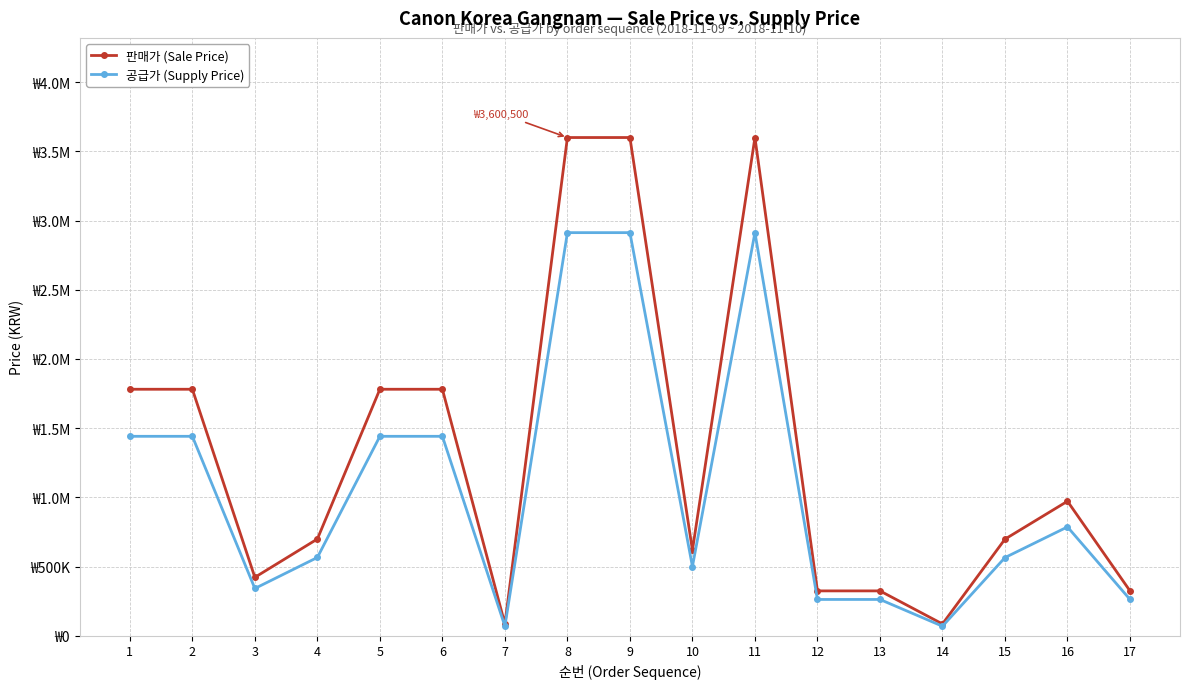

Does the chart have visible grid lines?

Yes